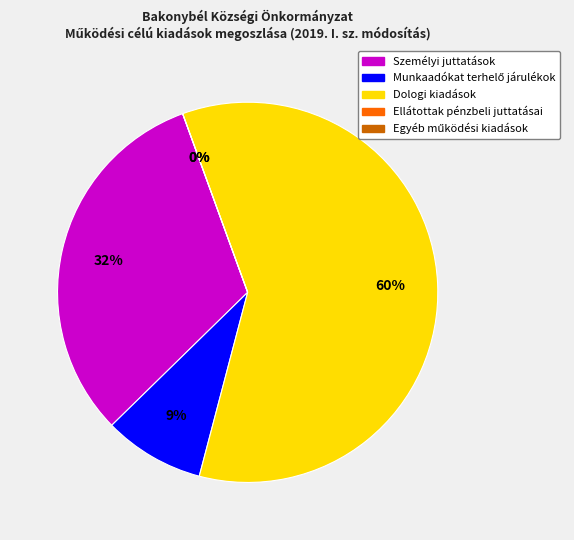

To the nearest percent, what is the difference between the largest and smallest slice percentages?

60%